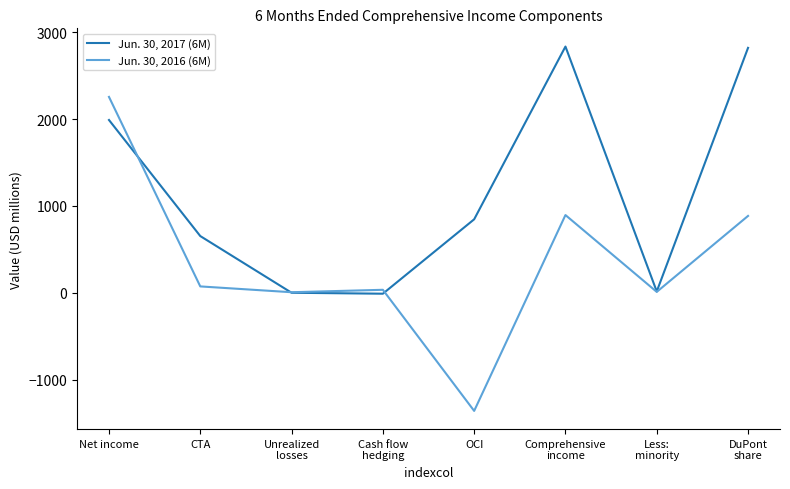

At which label is Jun. 30, 2017 (6M) closest to 1412?

OCI